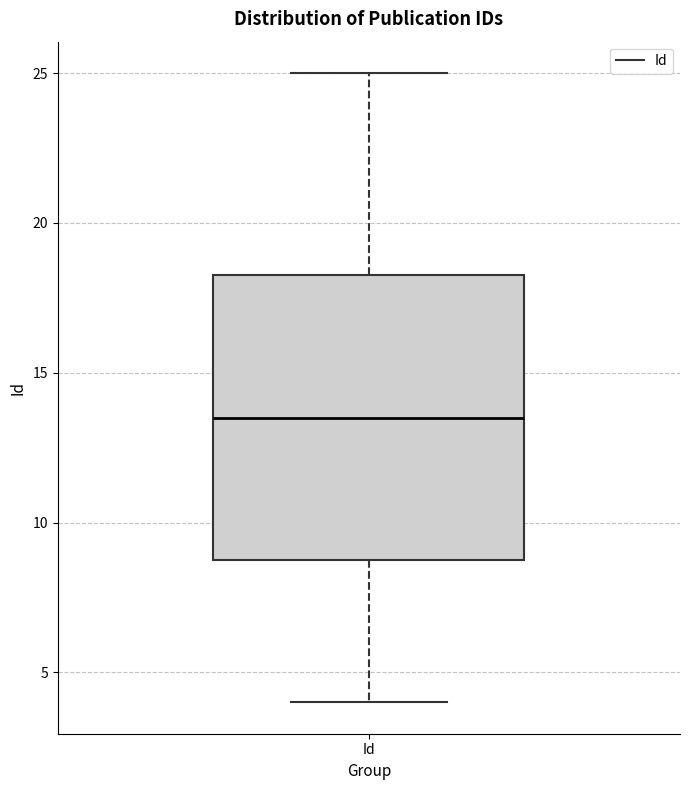

Transcribe this box plot: give where the median line is, the range the box spans, and where the two whiskers end, as read against the y-axis. The values are not printed on the chart, so give them approximately, as read against the axis.

median 13.5, box 9.0 to 18.5, whiskers 4.0 to 25.0